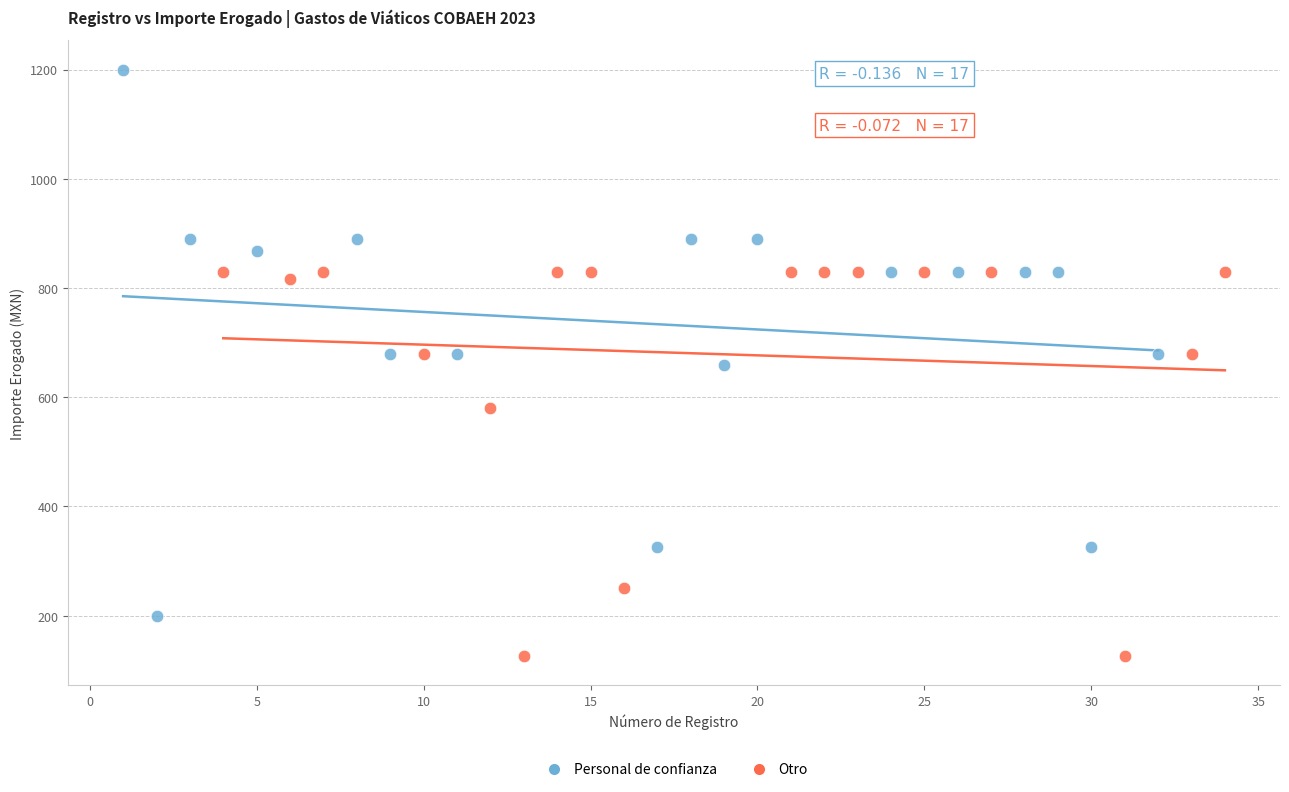

What are all the series names shown in the legend?

Personal de confianza, Otro